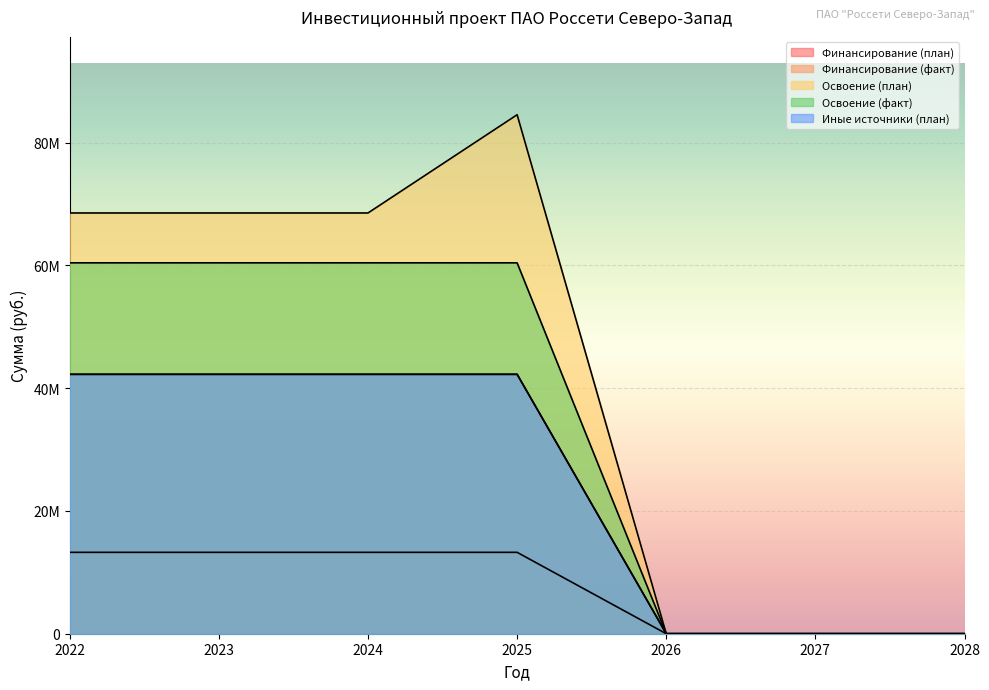

True or false: Освоение (факт) has more than 1 interior local peaks.

False